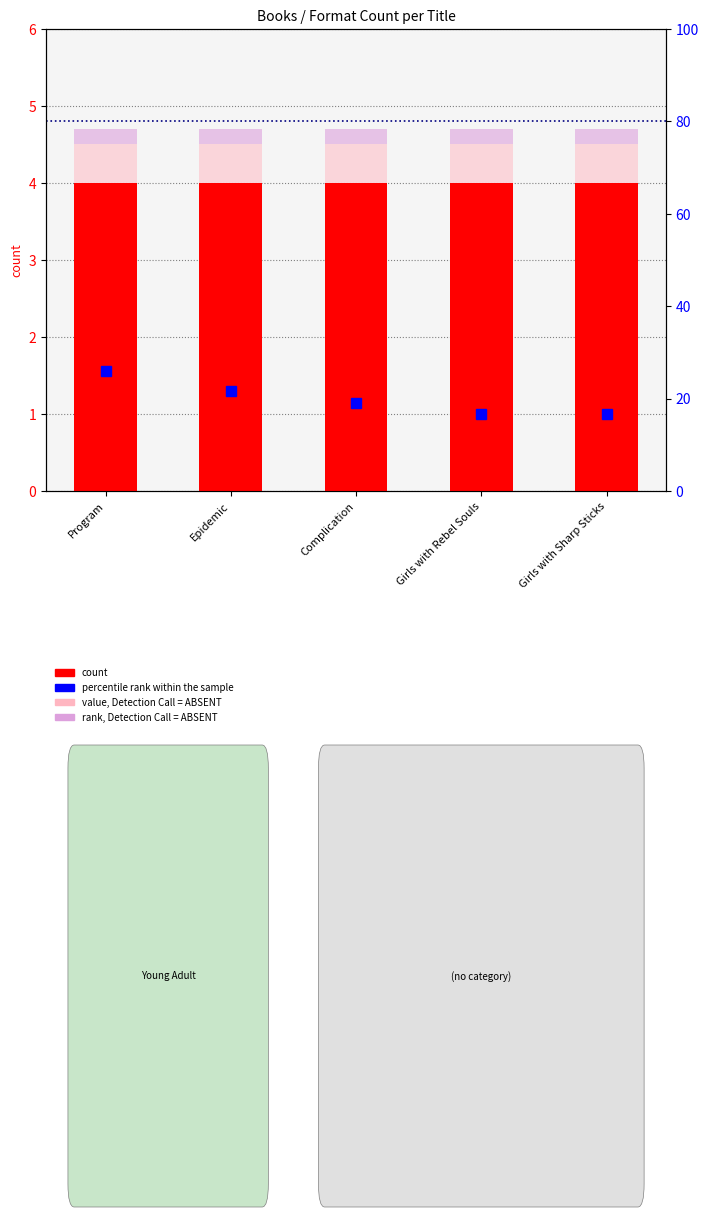

The value, Detection Call = ABSENT series shows 4.5 at Girls with Sharp Sticks. True or false?

True